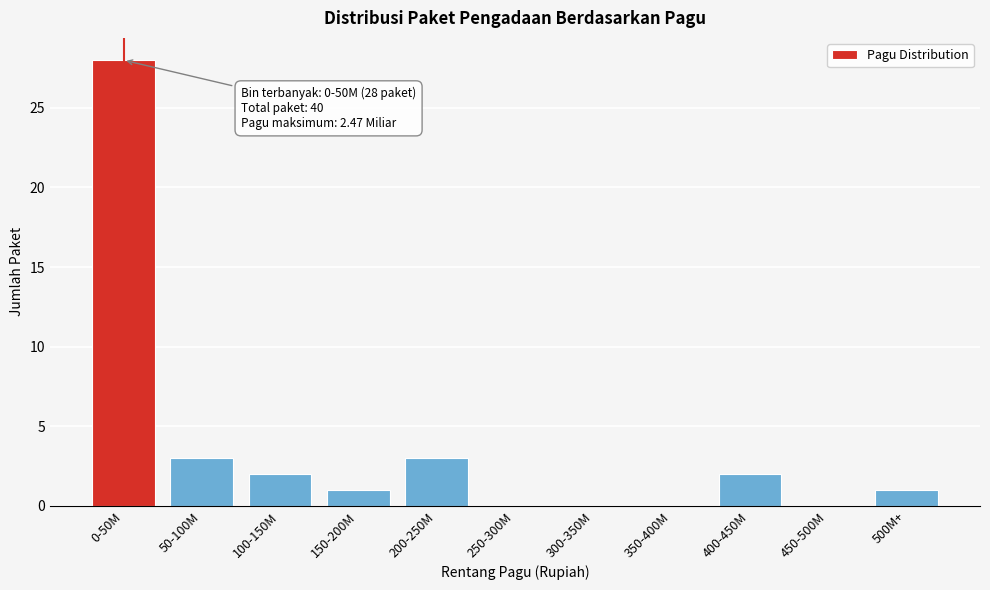

Reading right to left, transcribe all the data shown in this chart.

500M+=1	450-500M=0	400-450M=2	350-400M=0	300-350M=0	250-300M=0	200-250M=3	150-200M=1	100-150M=2	50-100M=3	0-50M=28